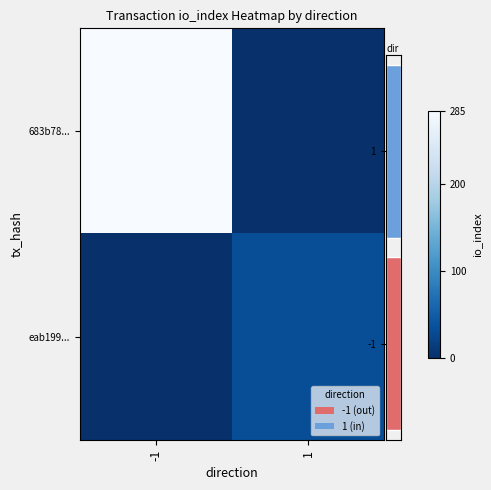

What is the difference between the 683b78... values at -1 and 1?

285